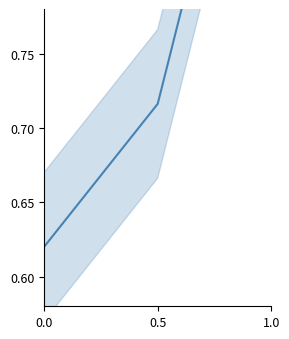

What is the average value?

0.8